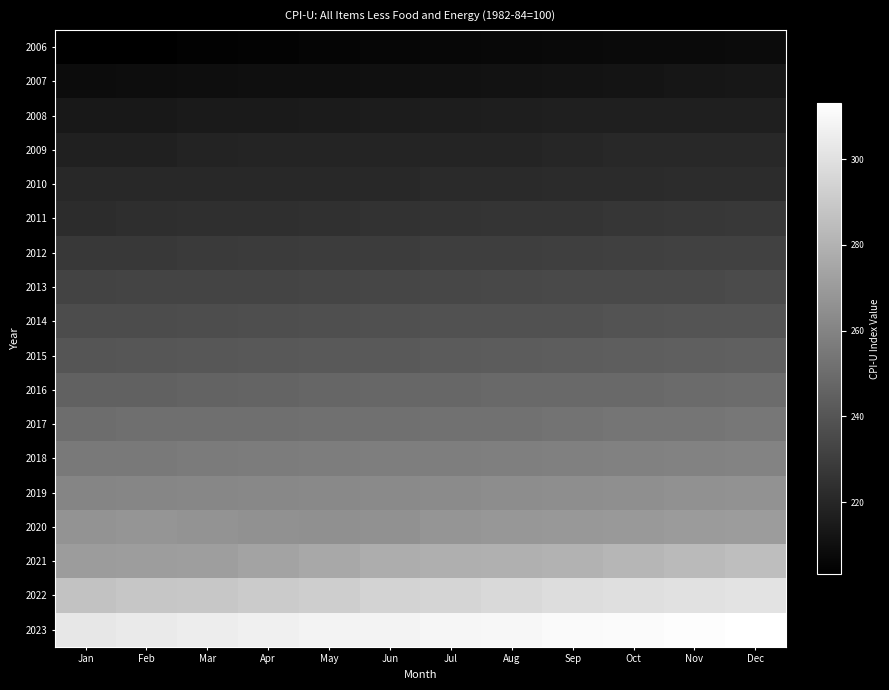

Which series has the largest total across all categories?

2023